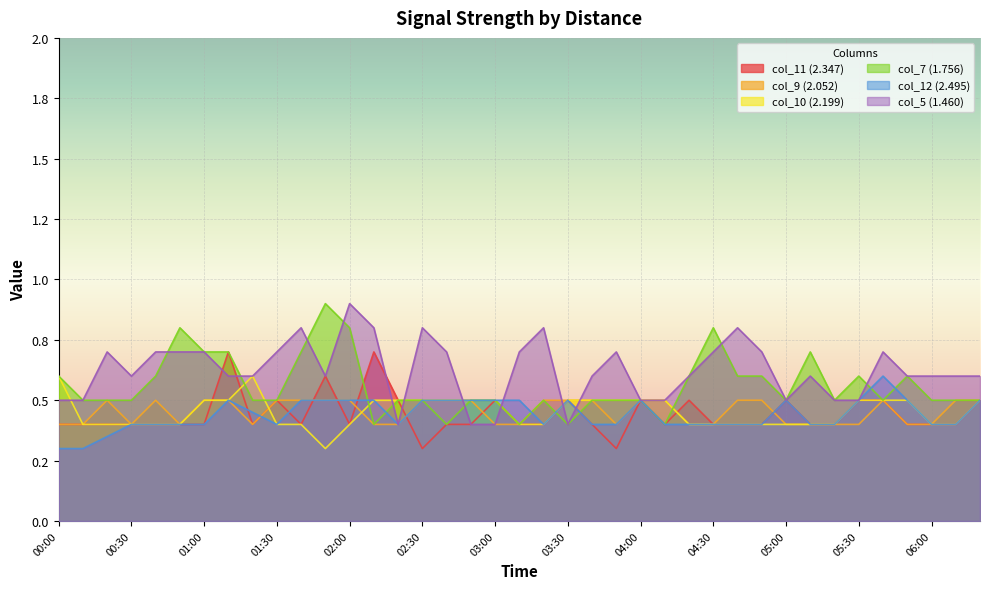

At which category does the chart reach its peak across all series?

01:50